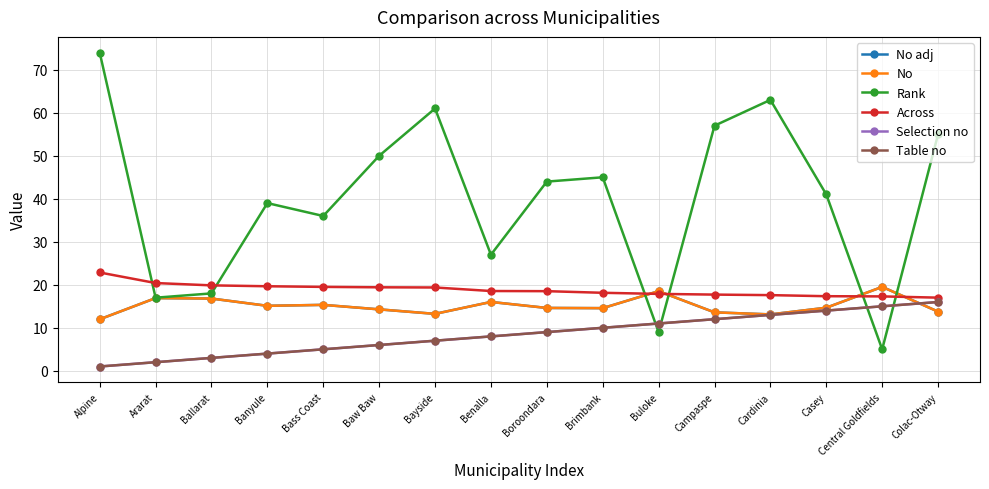

Is it true that No adj equals 12.0 at Alpine?

True